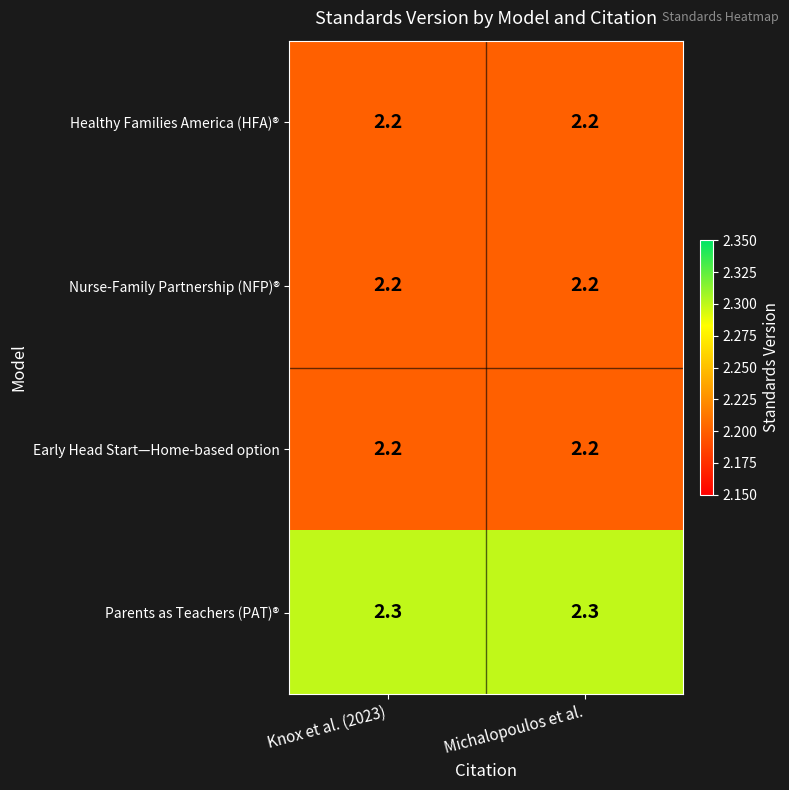

What is the sum of all Parents as Teachers (PAT)® values?

4.6